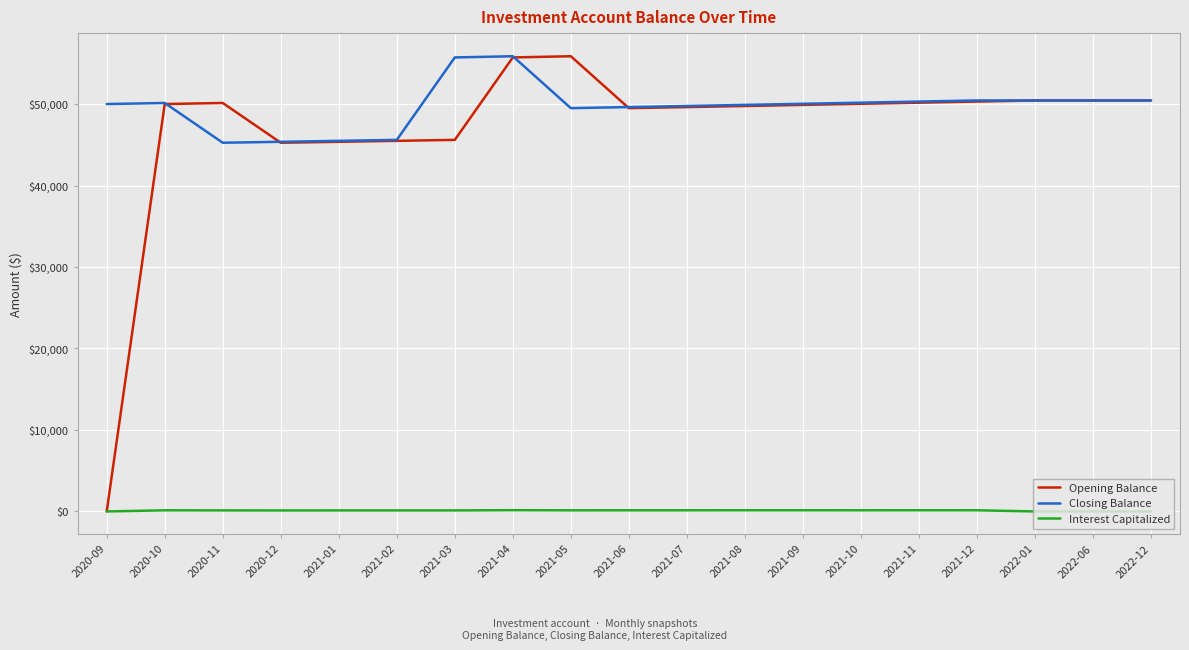

What is the sum of all Closing Balance values?

944472.3